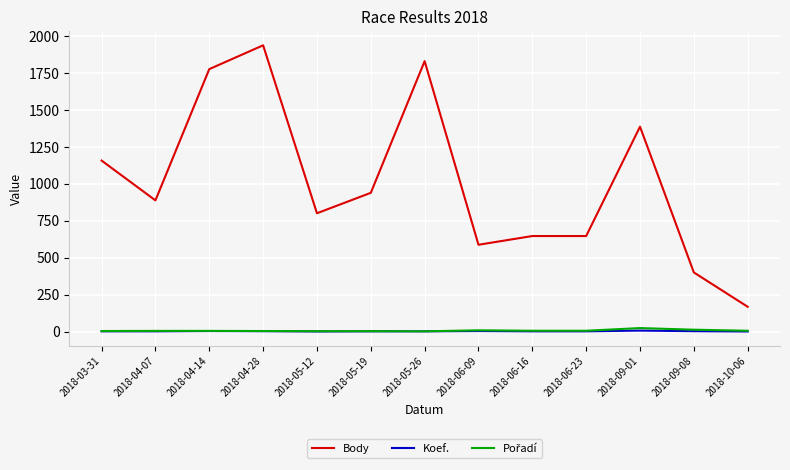

Which series has the largest range (max minus min)?

Body